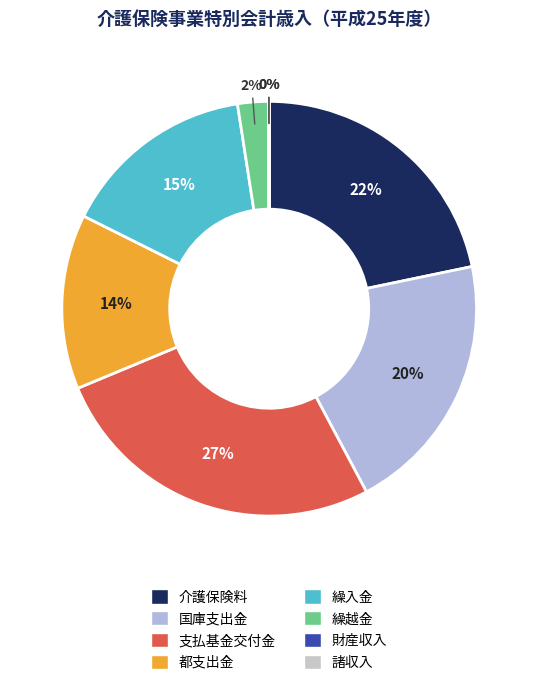

To the nearest percent, what is the combined percentage of 国庫支出金 and 支払基金交付金?

47%